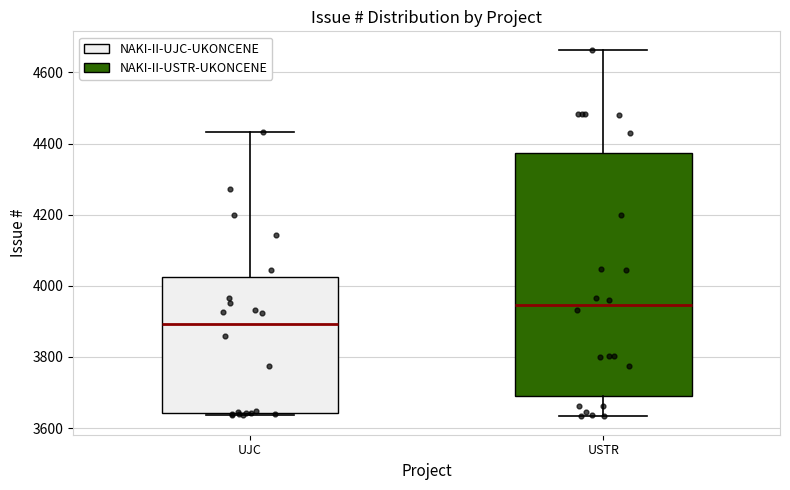

Where does the median line of the box for USTR sit on the y-axis? The values are not printed on the chart, so give them approximately, as read against the axis.

3940